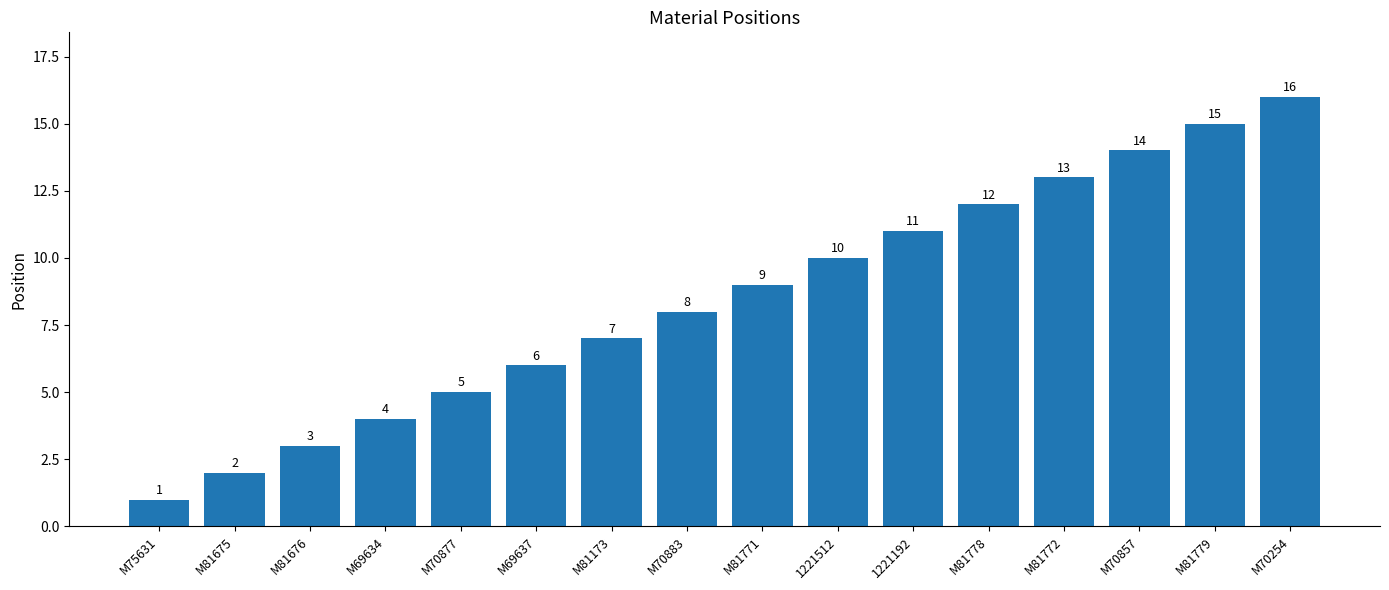

At which category does the chart reach its peak across all series?

M70254